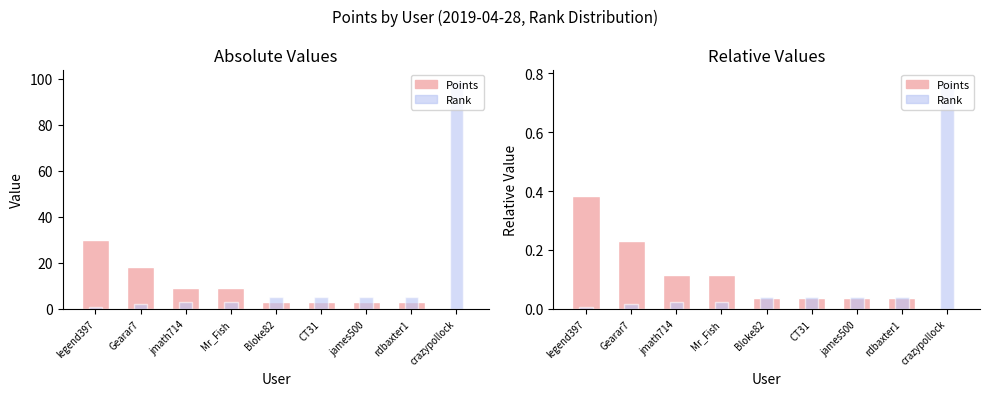

List the series in order of their peak value, lowest first.

Points, Rank